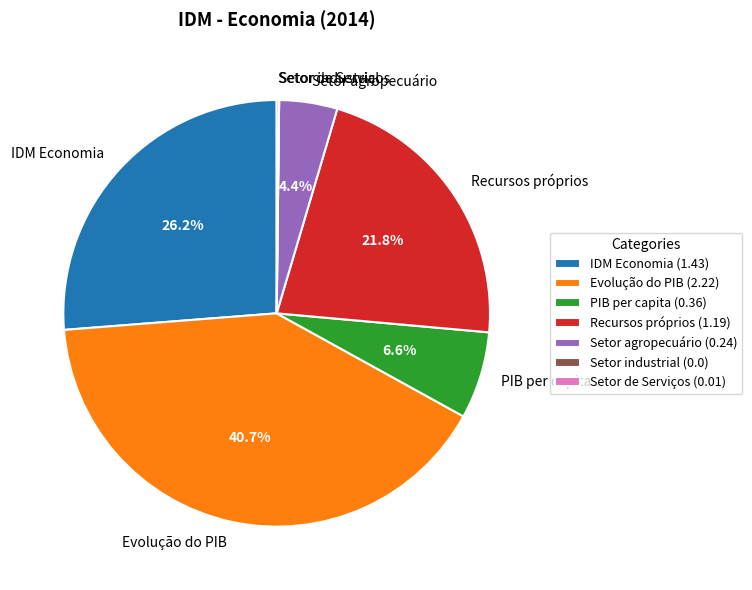

To the nearest percent, what is the average slice percentage?

14%